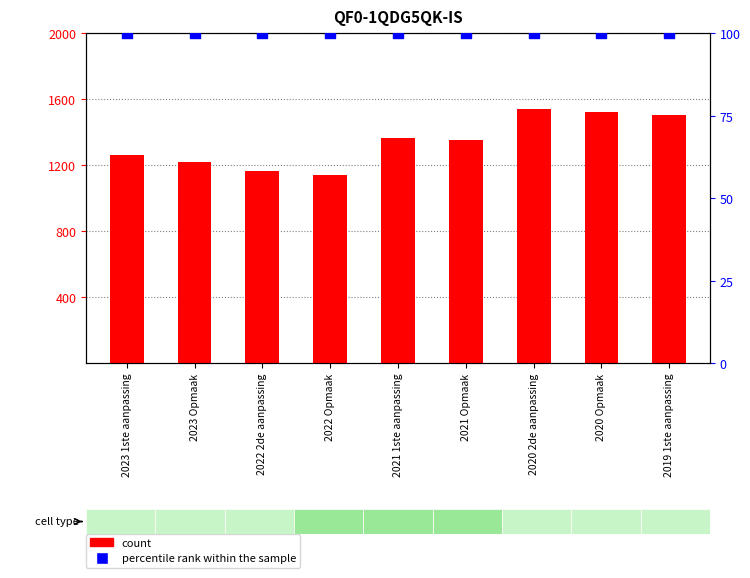

What are all the series names shown in the legend?

count, percentile rank within the sample